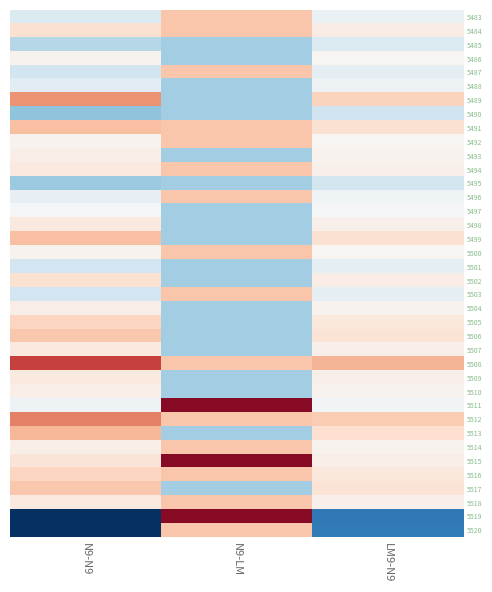

Which series changed the most between N9-N9 and N9-LM?

5519